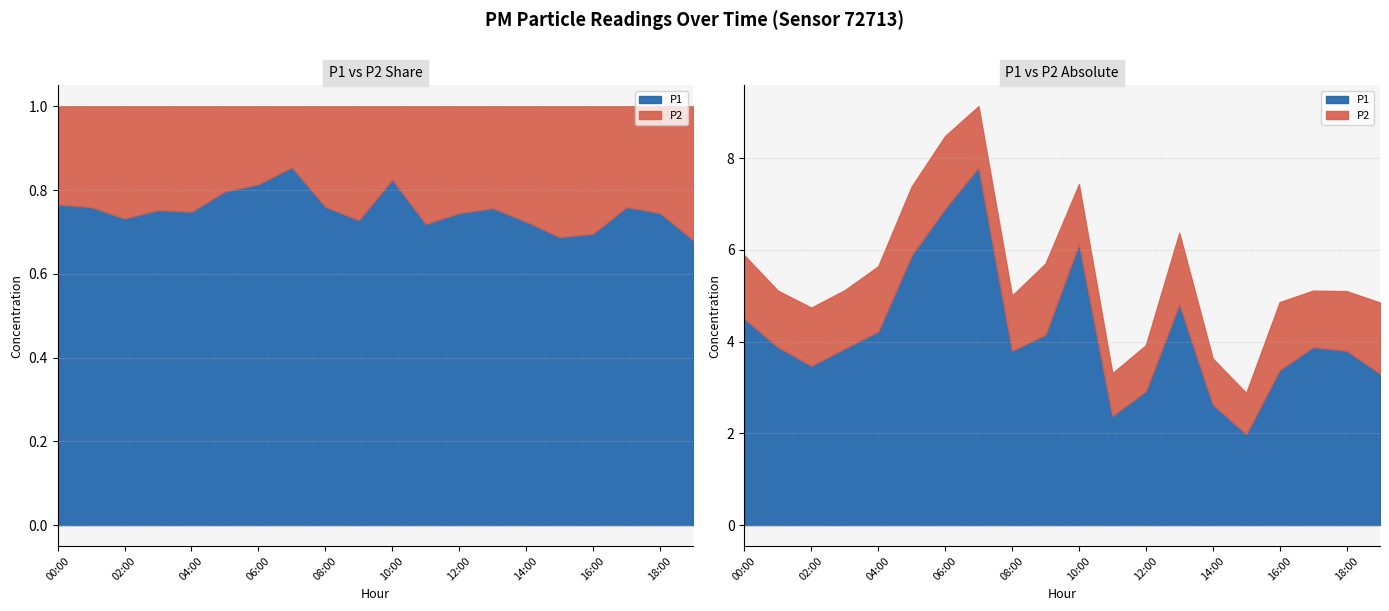

Which series has the largest total across all categories?

P1